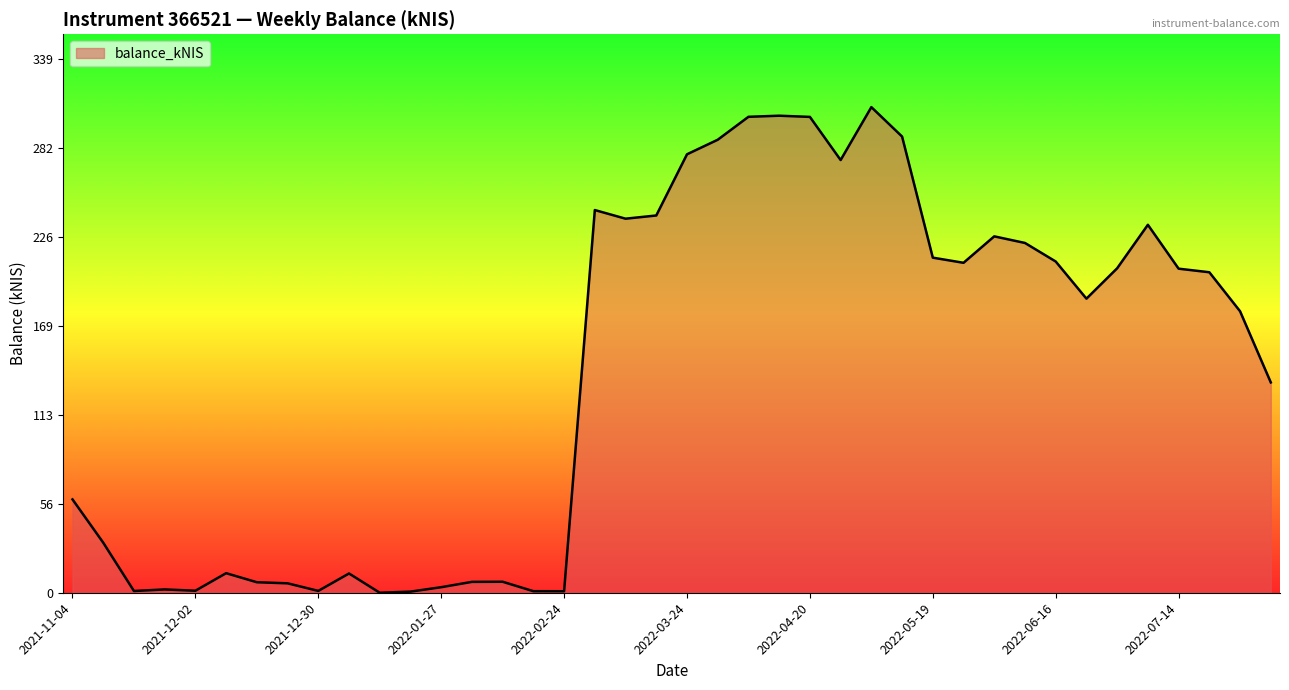

How many distinct data groups are displayed?

1